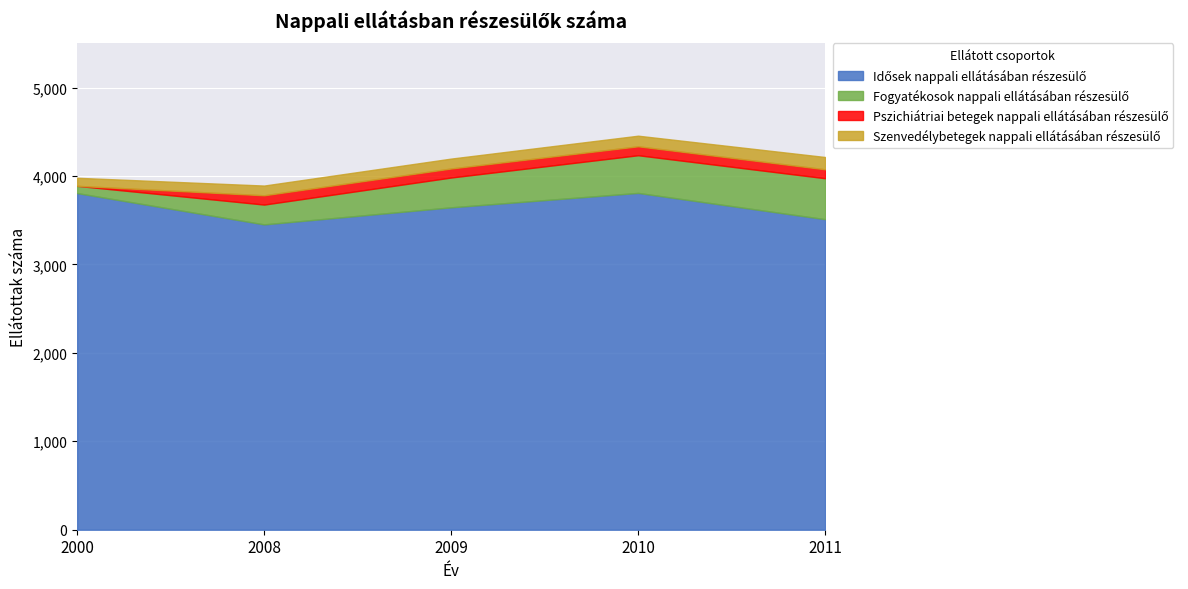

At how many categories does at least one series exceed 2897?

5